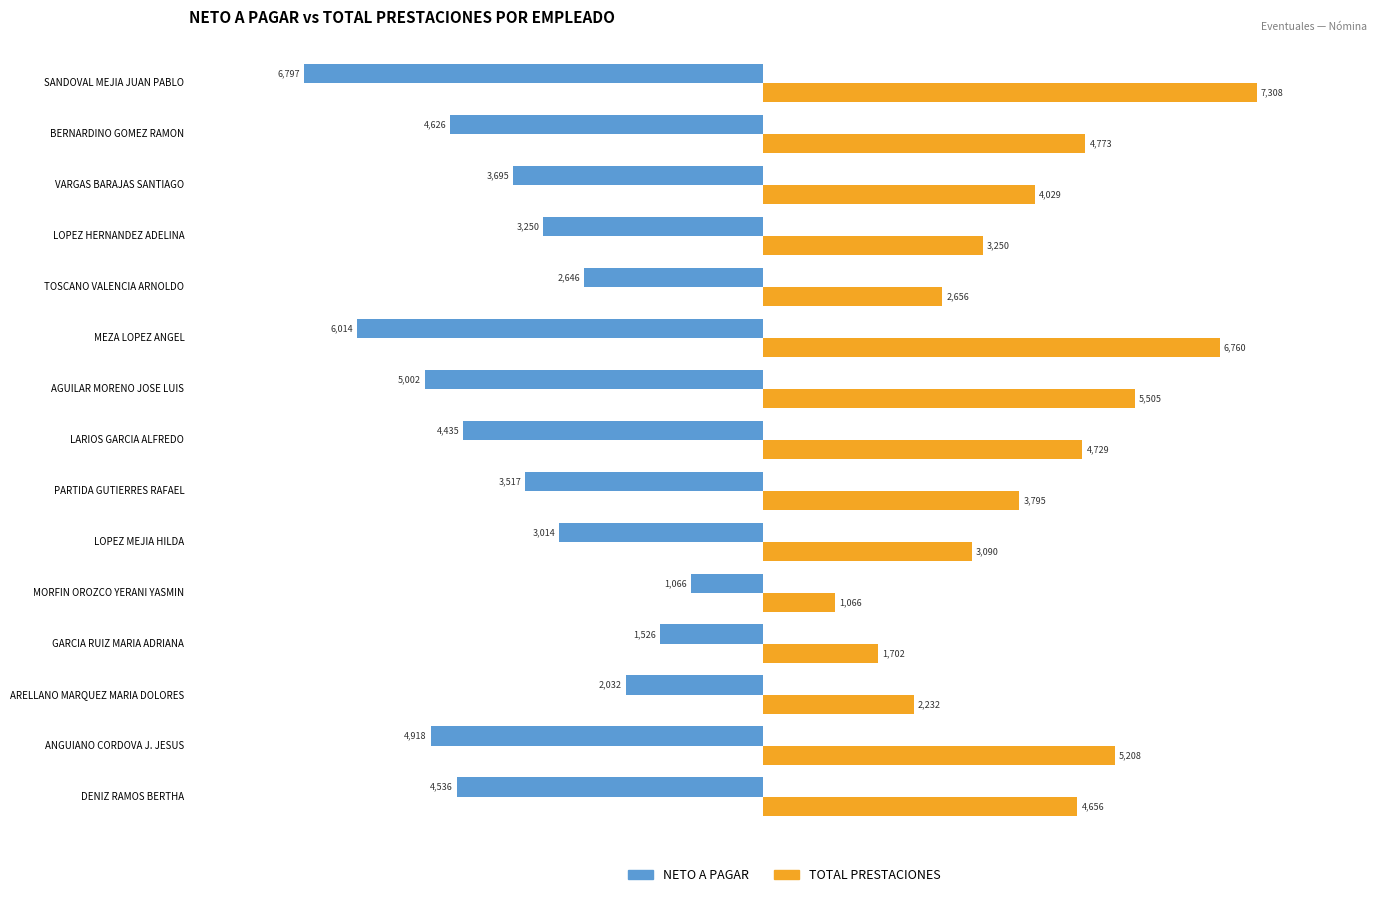

How many data points in TOTAL PRESTACIONES are less than 4029?

7